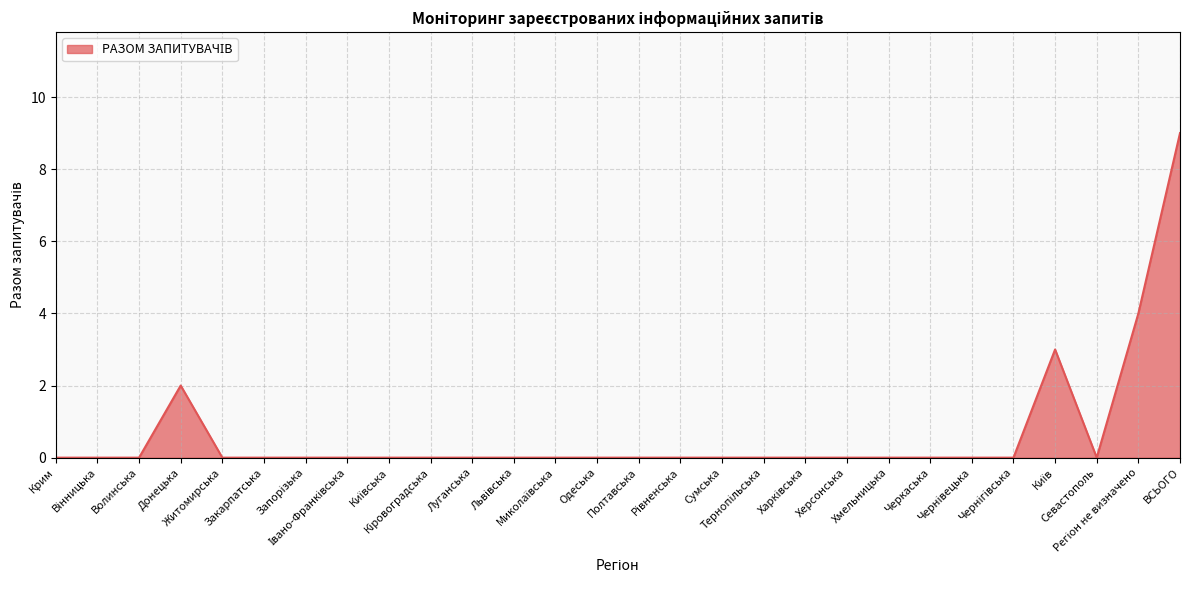

Does the chart display data point markers on the line(s)?

No